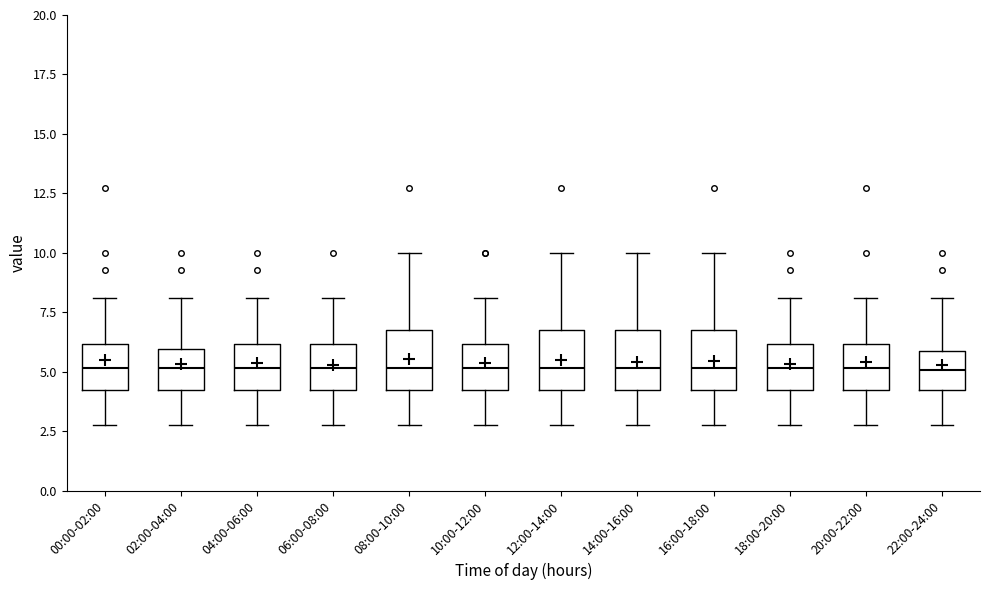

Reading left to right, transcribe this box plot: for each box, give where its median line is, the range the box spans, and where its two whiskers end, as read against the y-axis. The values are not printed on the chart, so give them approximately, as read against the axis.

00:00-02:00: median 5, box 4 to 6, whiskers 3 to 8
02:00-04:00: median 5, box 4 to 6, whiskers 3 to 8
04:00-06:00: median 5, box 4 to 6, whiskers 3 to 8
06:00-08:00: median 5, box 4 to 6, whiskers 3 to 8
08:00-10:00: median 5, box 4 to 7, whiskers 3 to 10
10:00-12:00: median 5, box 4 to 6, whiskers 3 to 8
12:00-14:00: median 5, box 4 to 7, whiskers 3 to 10
14:00-16:00: median 5, box 4 to 7, whiskers 3 to 10
16:00-18:00: median 5, box 4 to 7, whiskers 3 to 10
18:00-20:00: median 5, box 4 to 6, whiskers 3 to 8
20:00-22:00: median 5, box 4 to 6, whiskers 3 to 8
22:00-24:00: median 5, box 4 to 6, whiskers 3 to 8